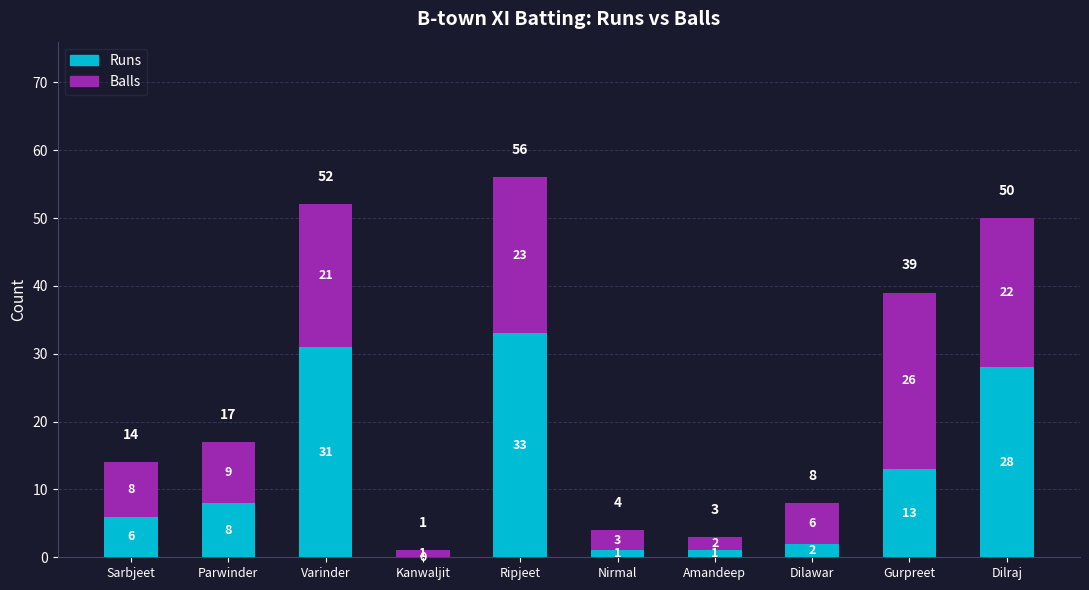

Where is Runs nearest to the value 16?

Gurpreet